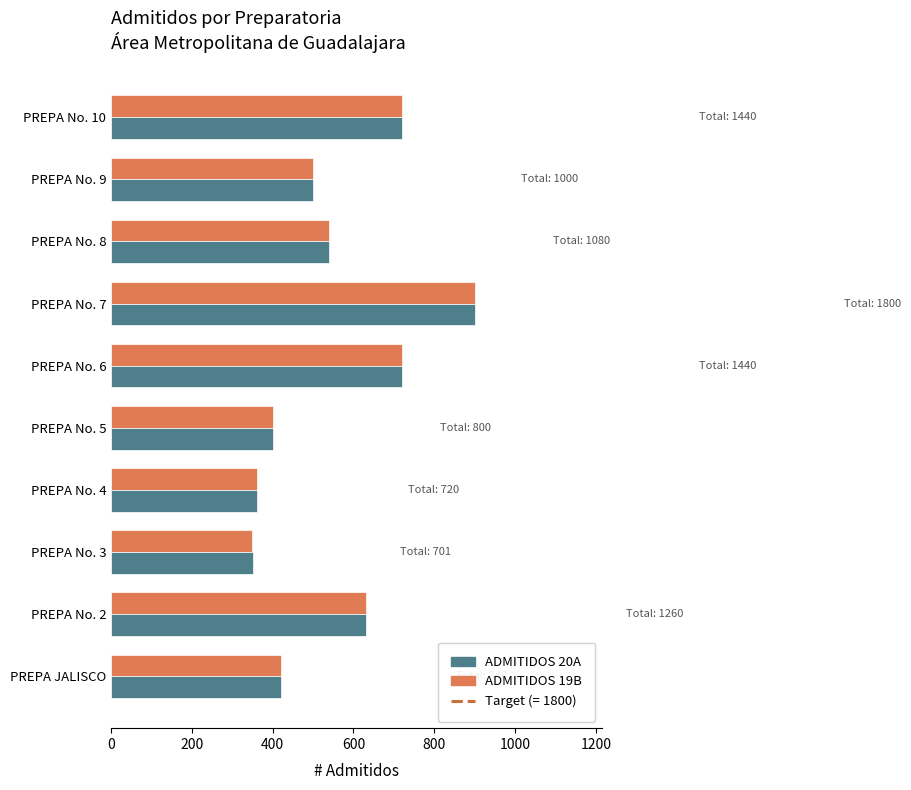

What is the sum of all ADMITIDOS 19B values?

5540